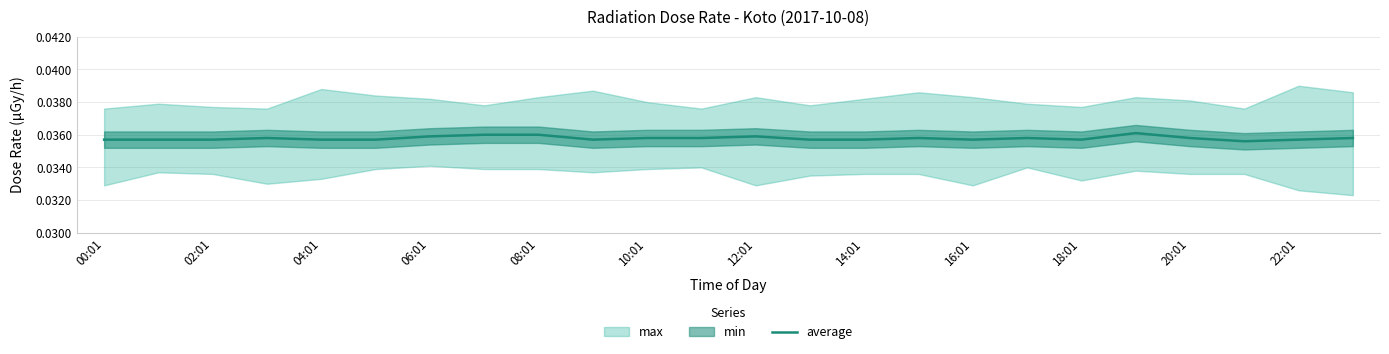

True or false: average has a value of 0.1 at 10:01.

False